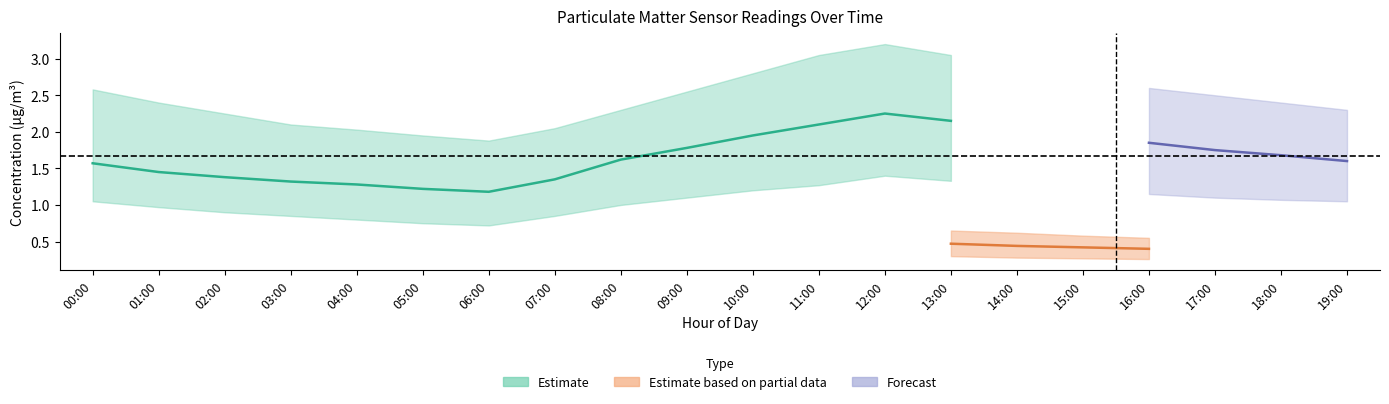

True or false: P1_mean and P1_upper cross at least once.

False